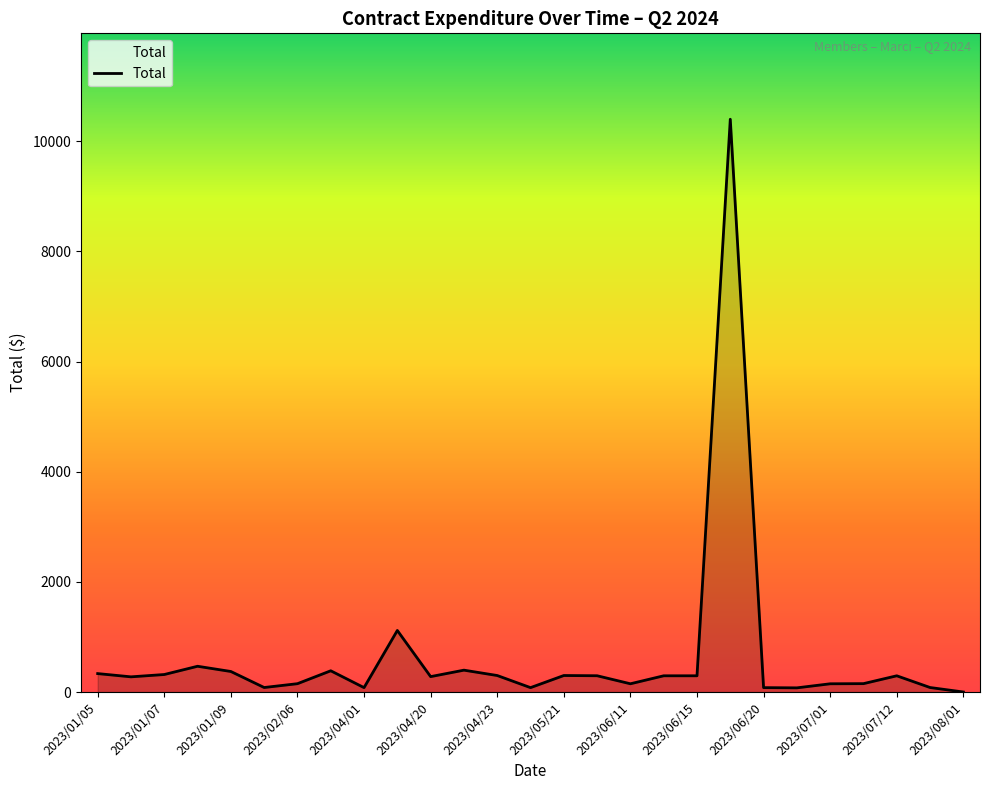

What is the maximum value shown in the chart?

10400.0